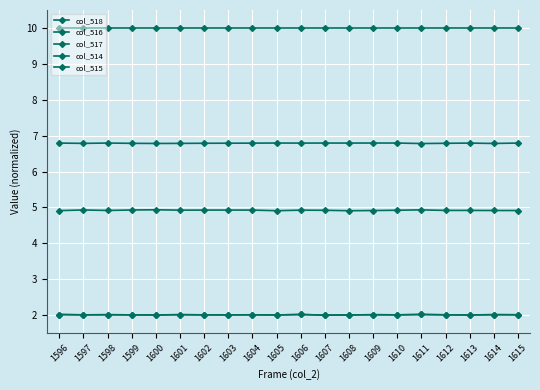

Does the chart have visible grid lines?

Yes